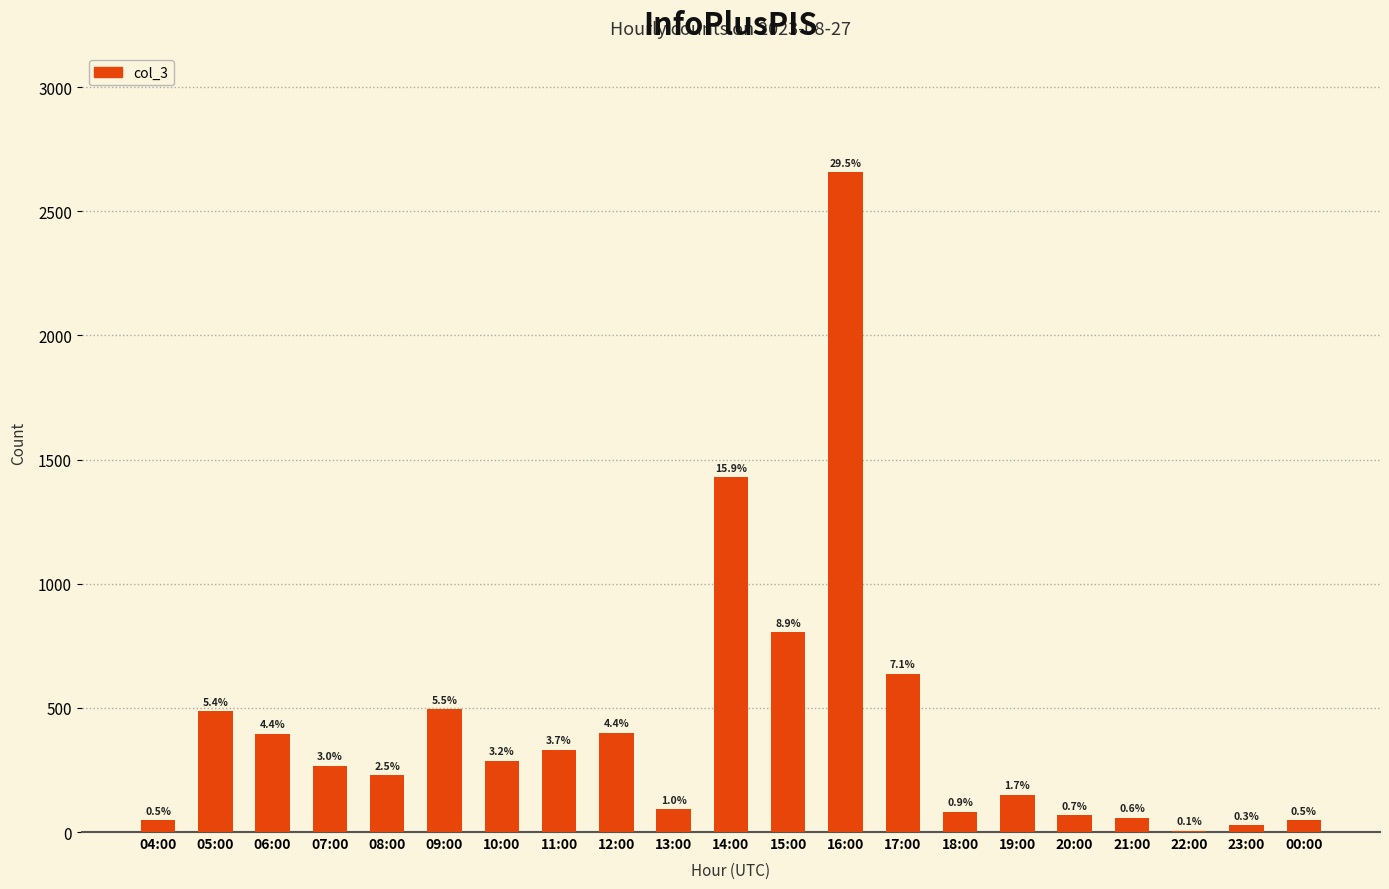

How many data points are above 267?

10